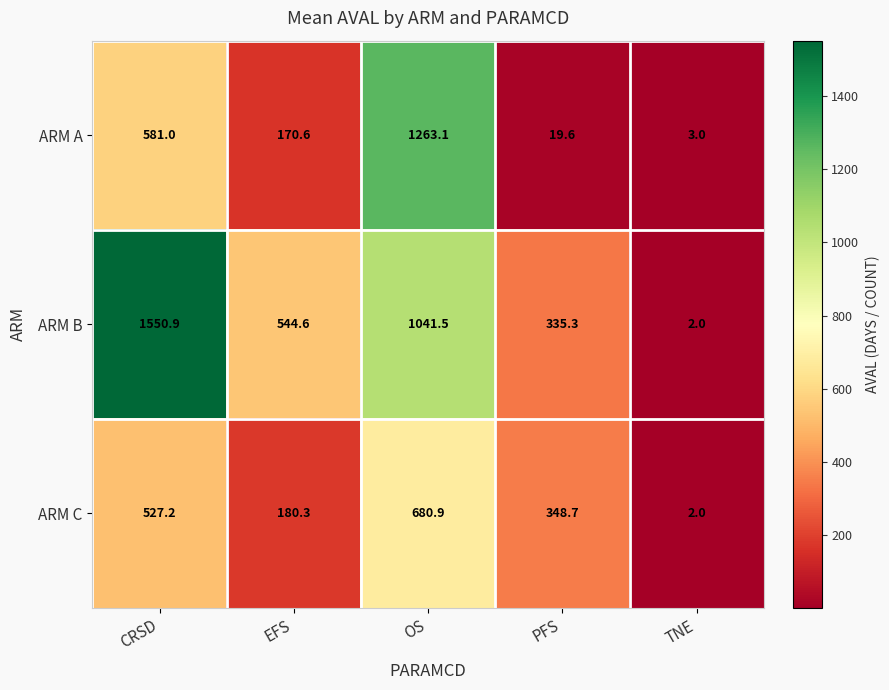

Reading right to left, extract all data points from this chart.

ARM A: 3.0	19.6	1263.1	170.6	581.0
ARM B: 2.0	335.3	1041.5	544.6	1550.9
ARM C: 2.0	348.7	680.9	180.3	527.2